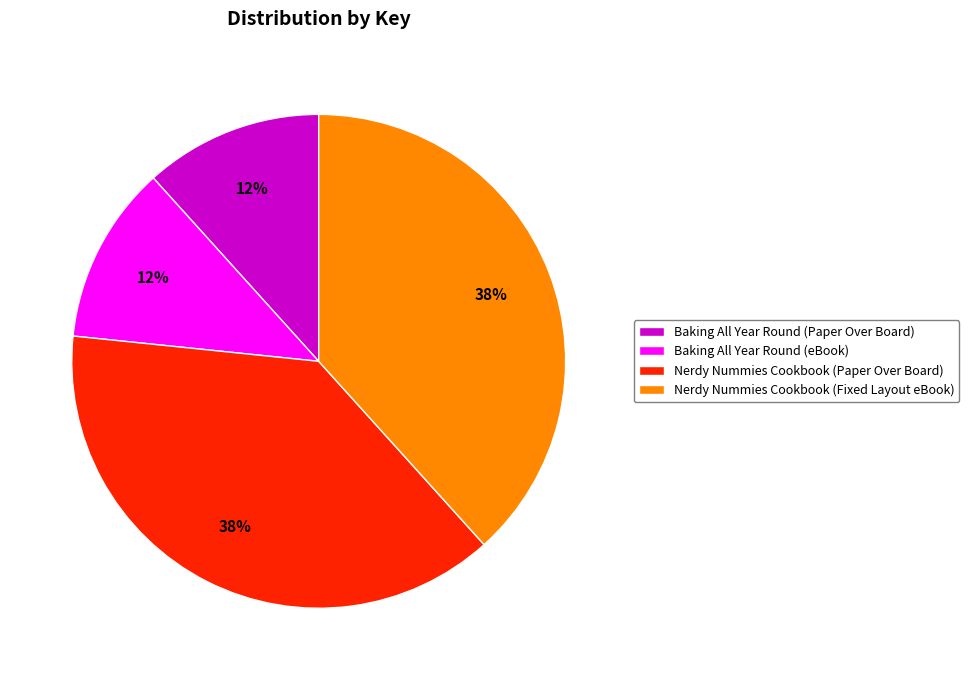

To the nearest percent, what percentage of the pie is Nerdy Nummies Cookbook (Fixed Layout eBook)?

38%